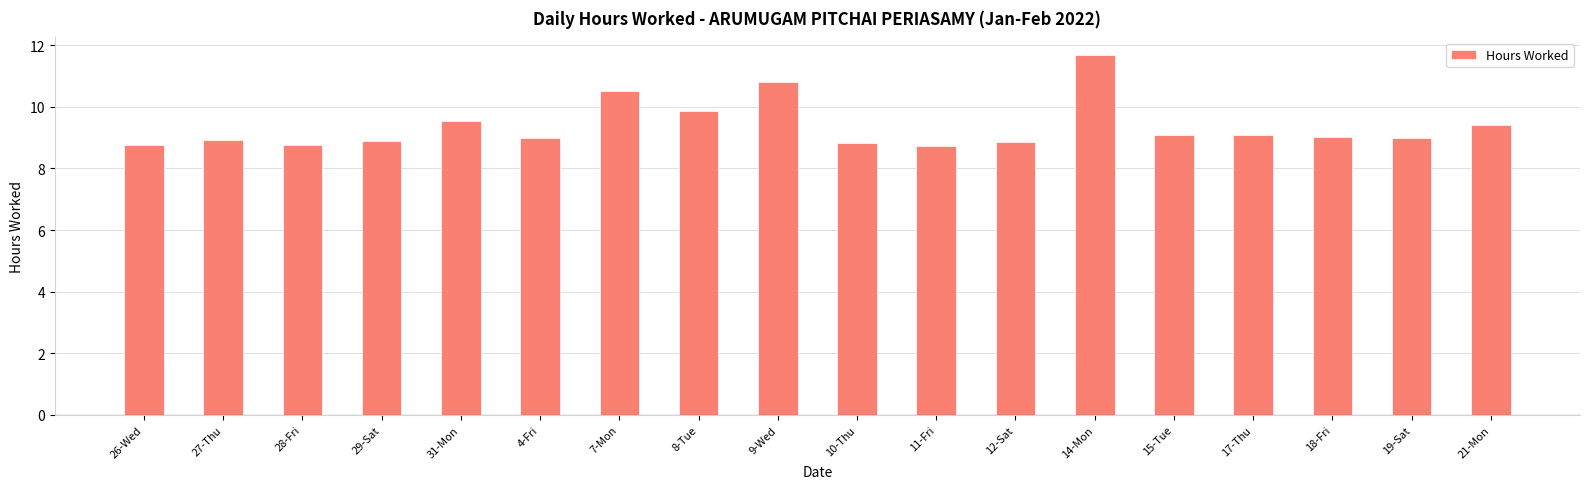

Count the number of data series in this chart.

1